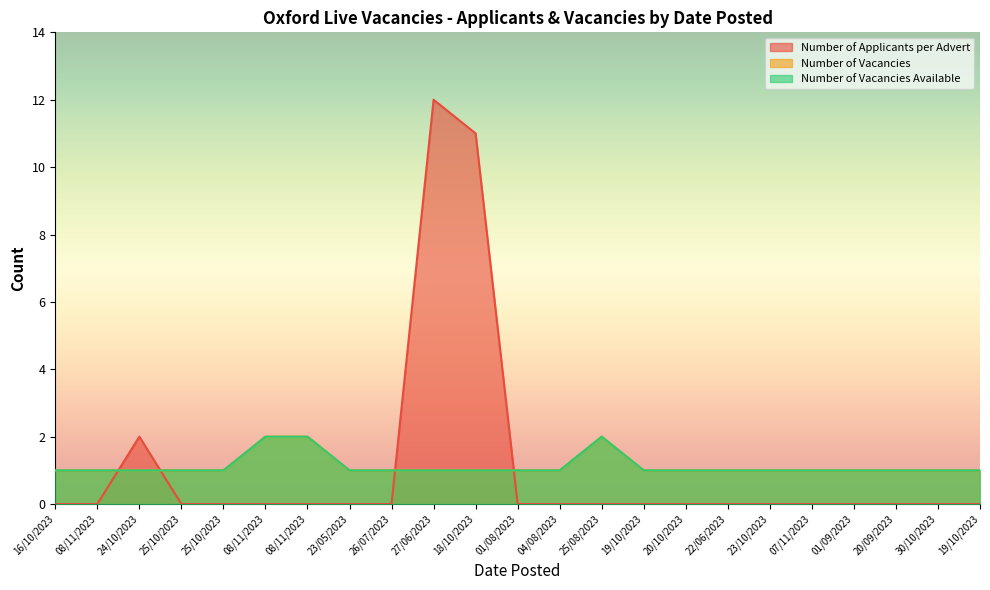

What is the maximum value for Number of Vacancies Available?

2